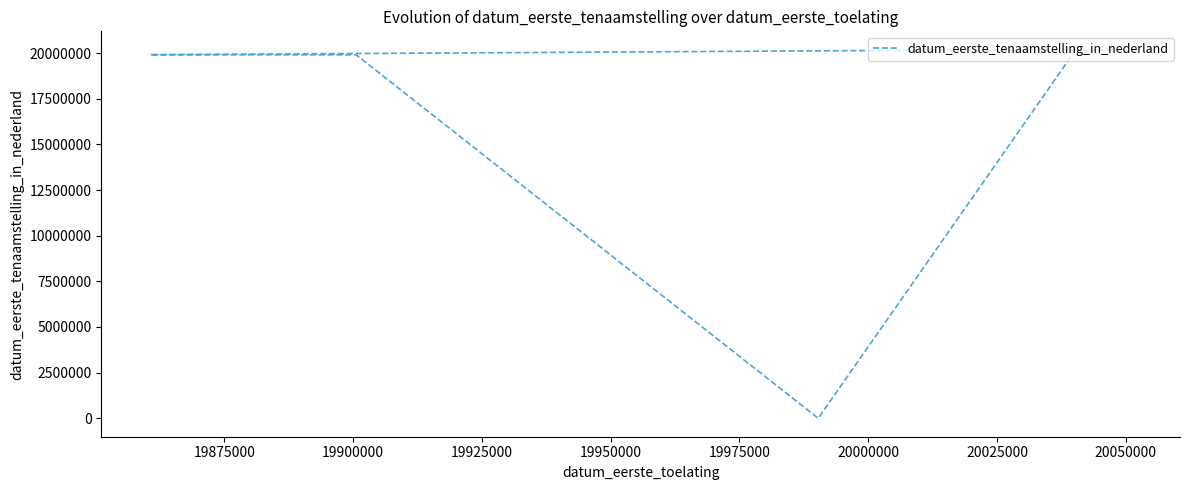

The value at 19925000 is 5119768. True or false?

False